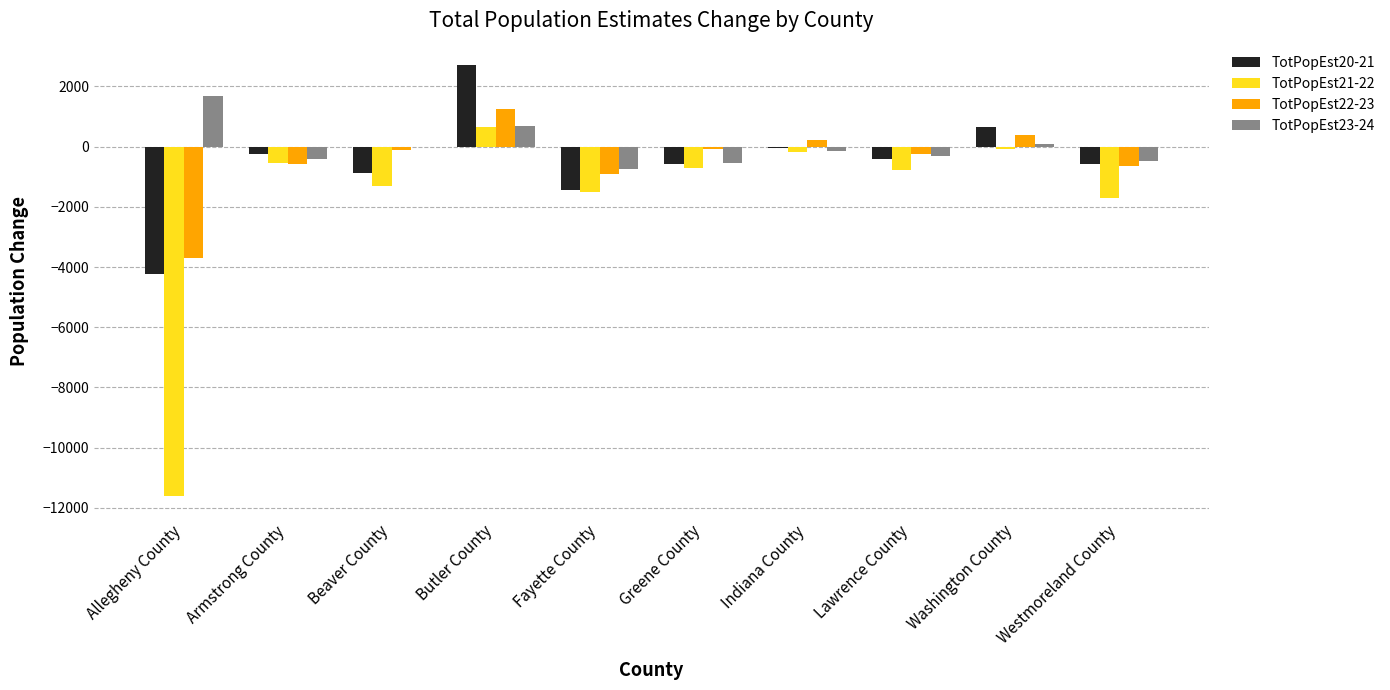

What is the greatest value displayed?

2704